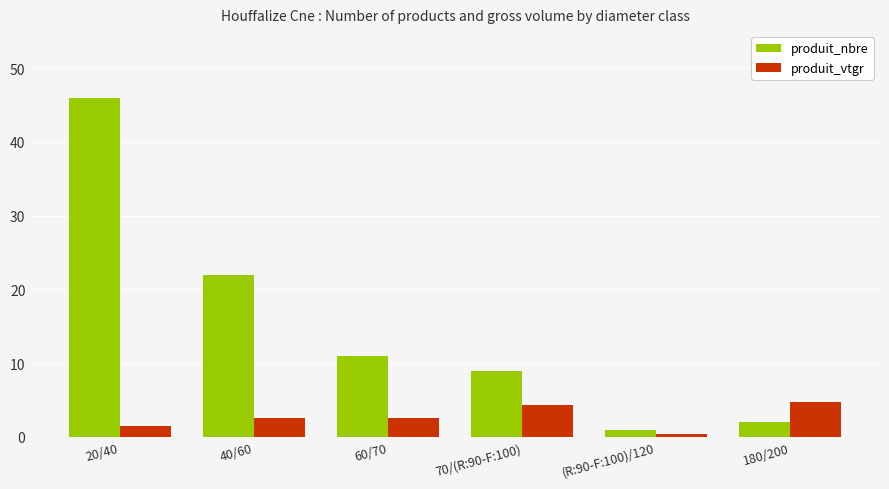

What is the sum of all produit_nbre values?

91.0